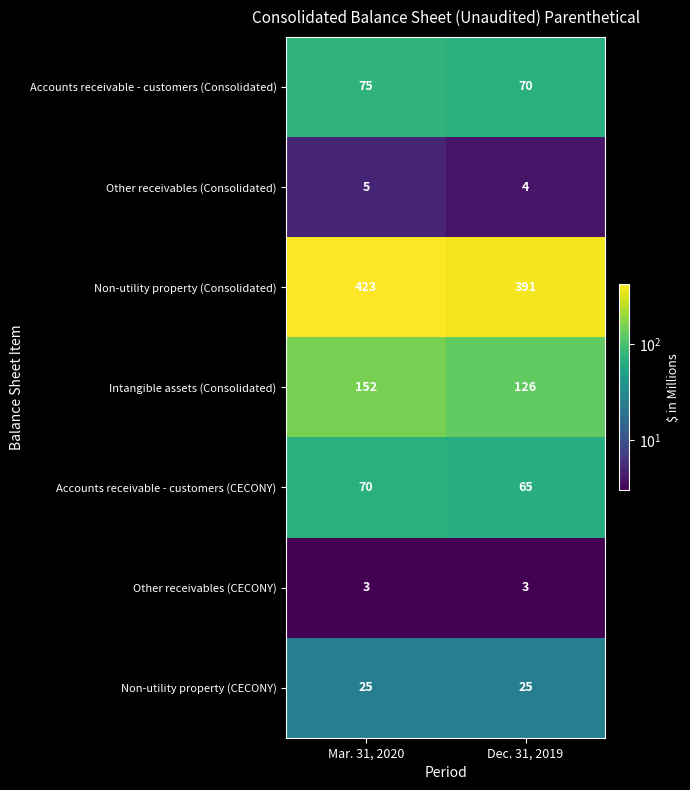

Is it true that Non-utility property (Consolidated) equals 175 at Dec. 31, 2019?

False